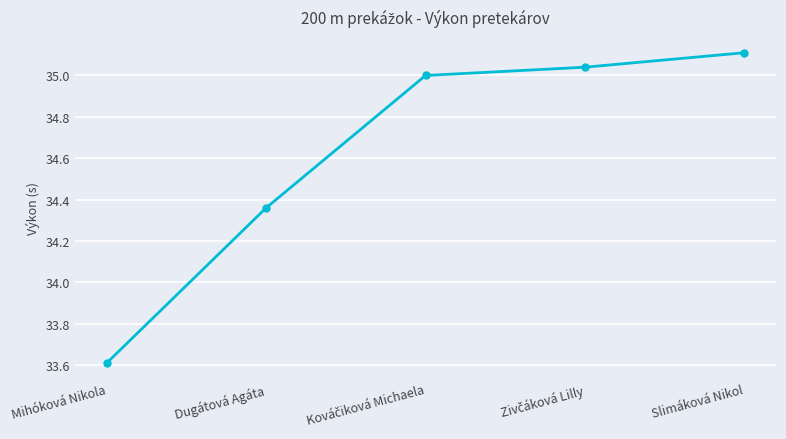

What is the difference between the second highest and minimum values?

1.4